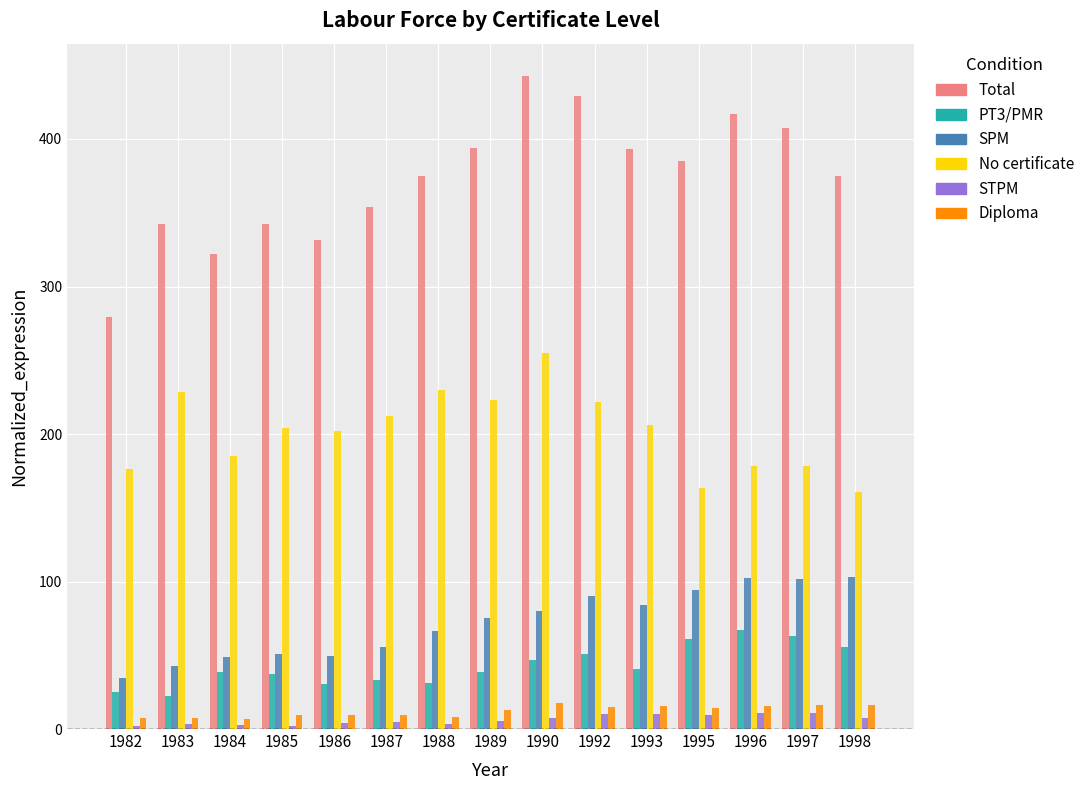

Is it true that No certificate equals 254.6 at 1990?

True